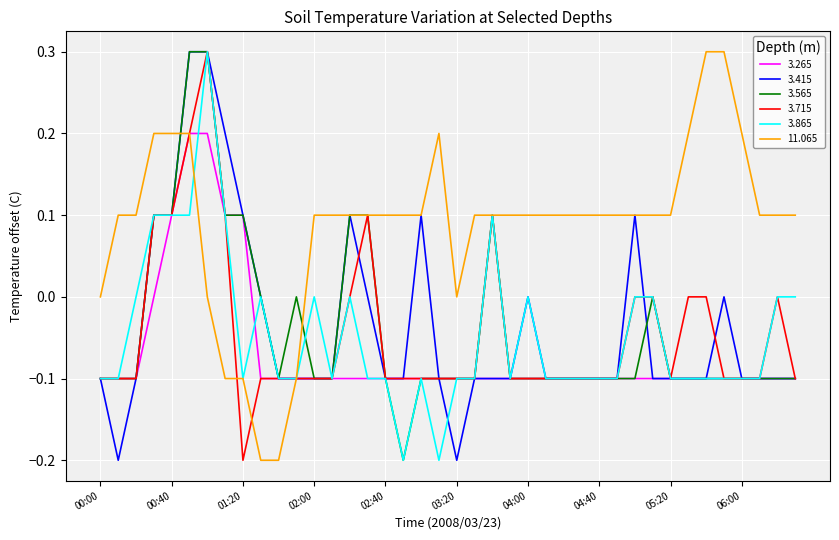

Which series has the widest spread of values?

3.415